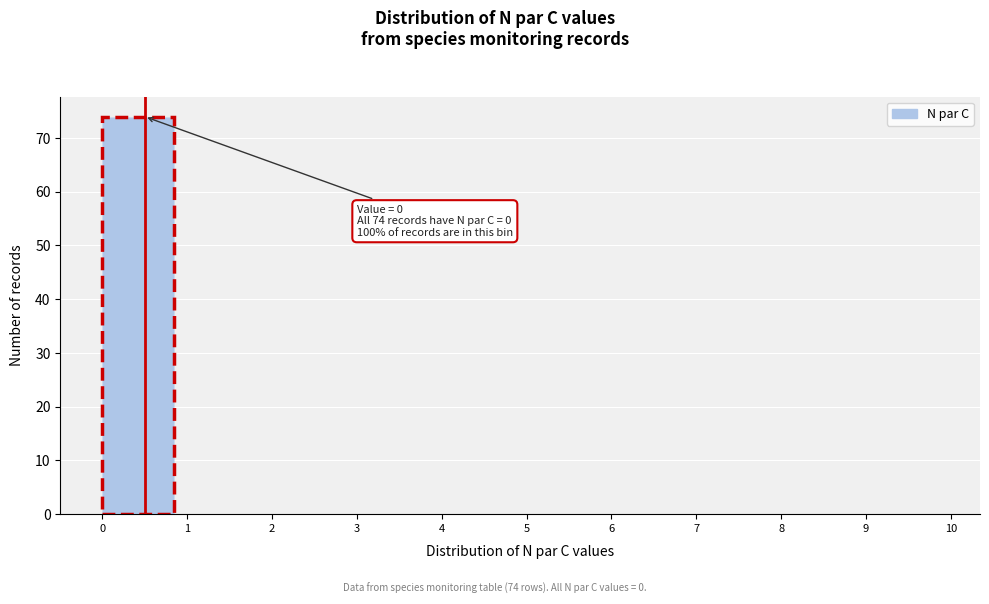

Which range on the x-axis has the tallest bar?

0 to 1